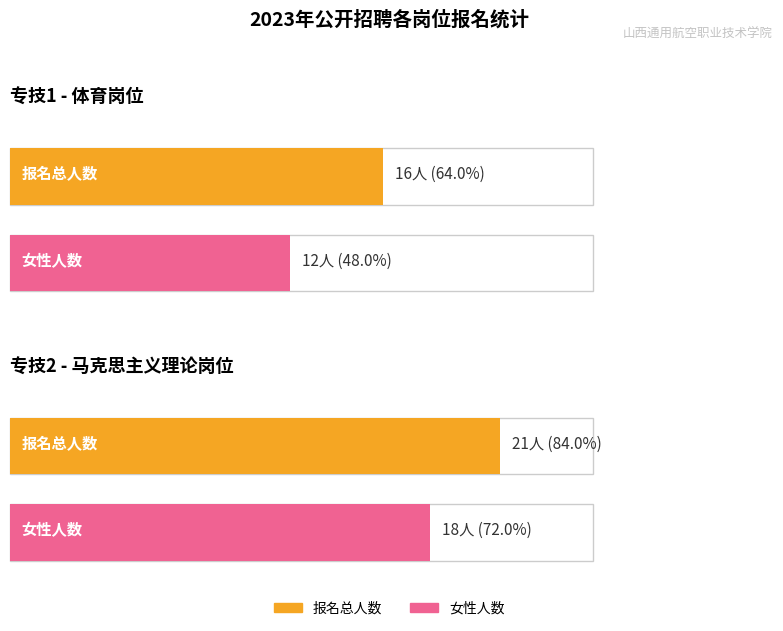

What is the difference between the maximum and minimum values in the 专技2 series?

3